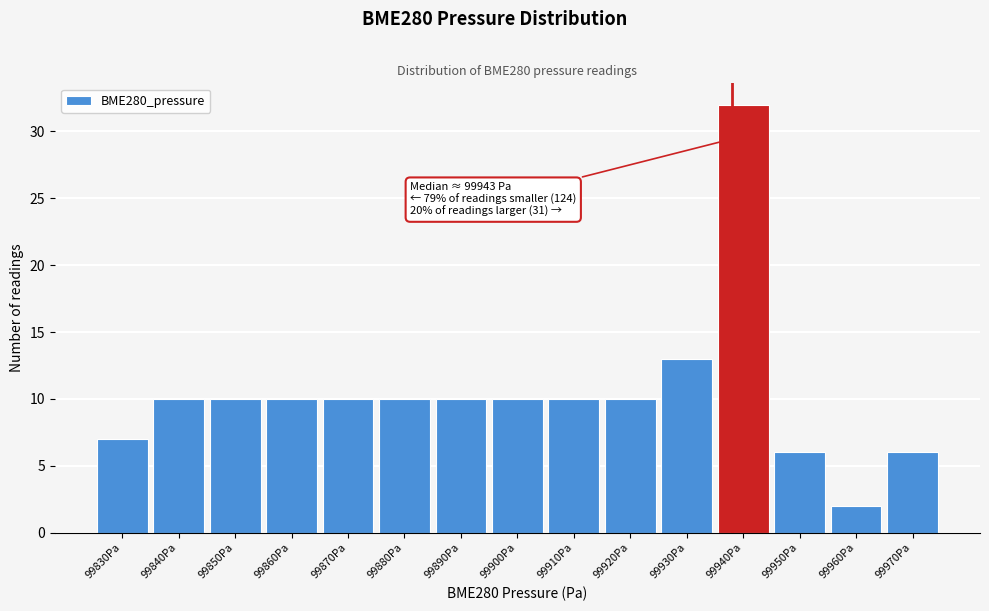

Reading left to right, list all the values displayed in this chart.

99830Pa=7	99840Pa=10	99850Pa=10	99860Pa=10	99870Pa=10	99880Pa=10	99890Pa=10	99900Pa=10	99910Pa=10	99920Pa=10	99930Pa=13	99940Pa=32	99950Pa=6	99960Pa=2	99970Pa=6